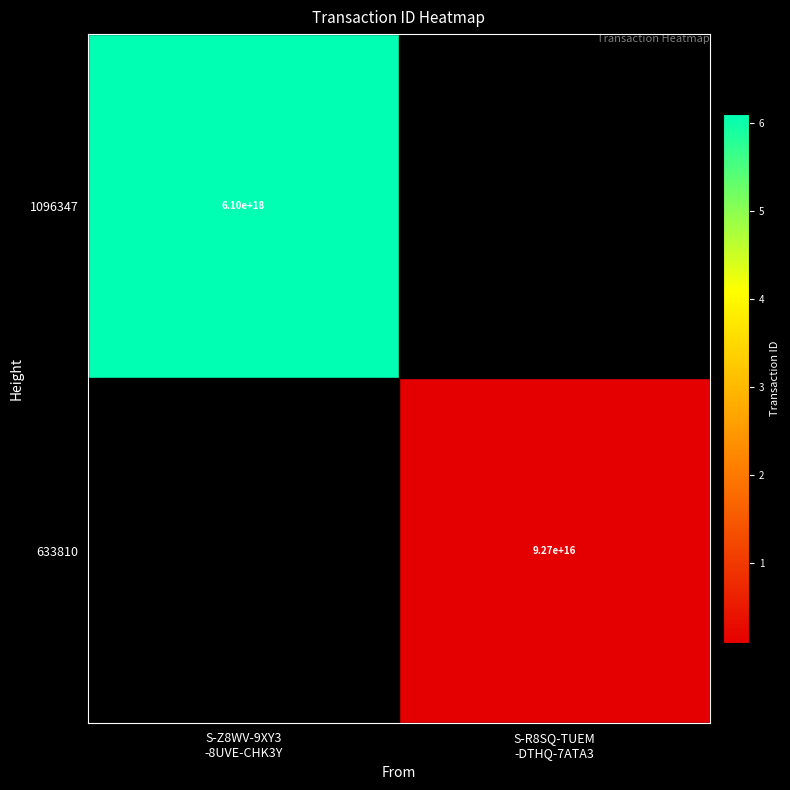

At which label is 1096347 closest to 6098070095857052672?

S-Z8WV-9XY3 -8UVE-CHK3Y